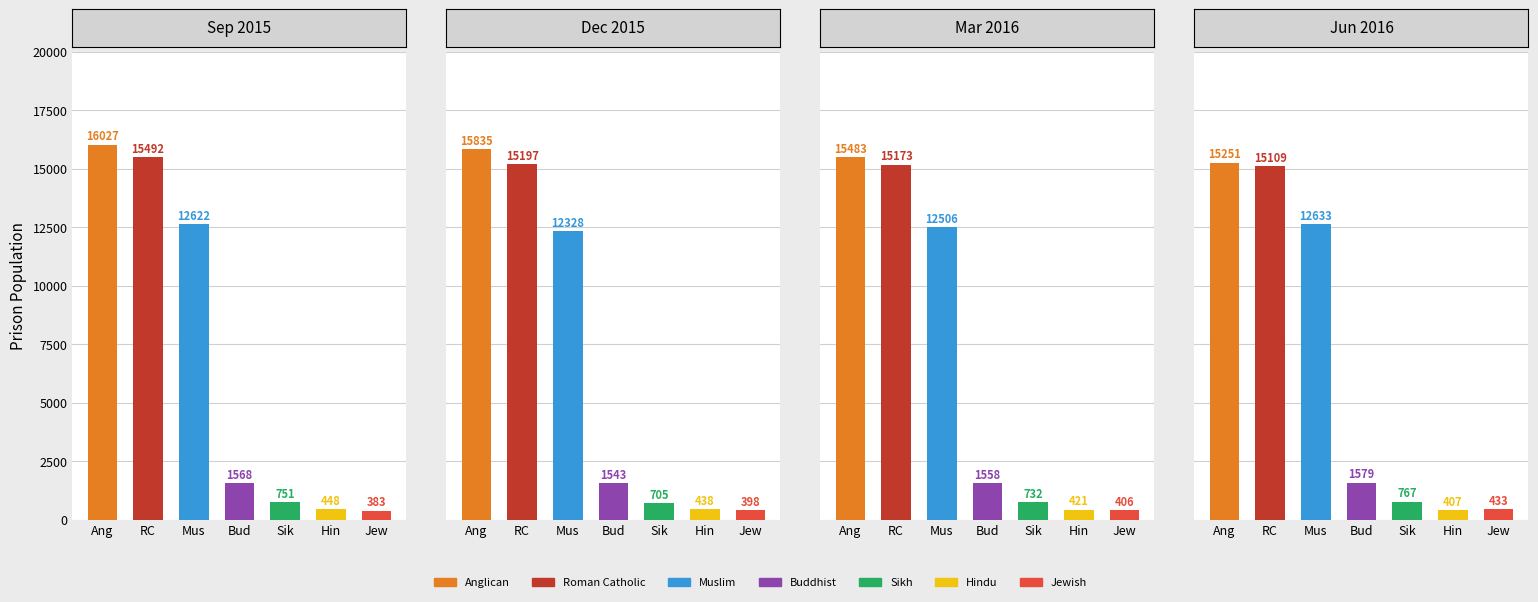

Reading left to right, extract all data points from this chart.

Sep 2015: 16027	15492	12622	1568	751	448	383
Dec 2015: 15835	15197	12328	1543	705	438	398
Mar 2016: 15483	15173	12506	1558	732	421	406
Jun 2016: 15251	15109	12633	1579	767	407	433